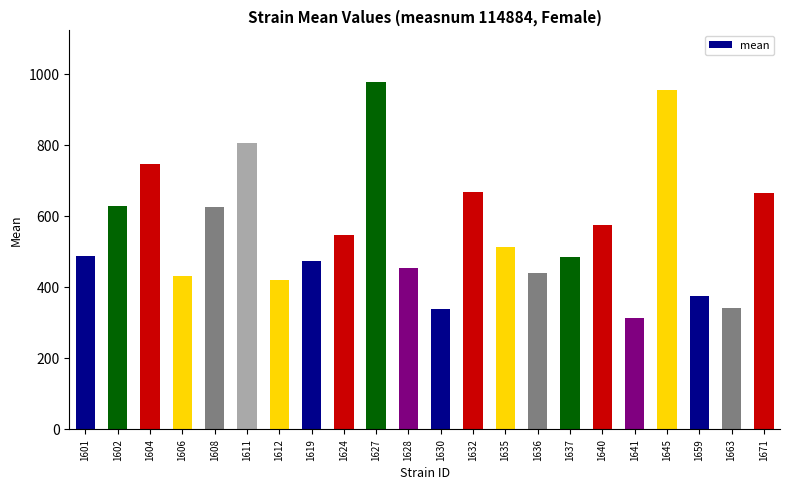

True or false: the data shows 570.7 at 1663.

False